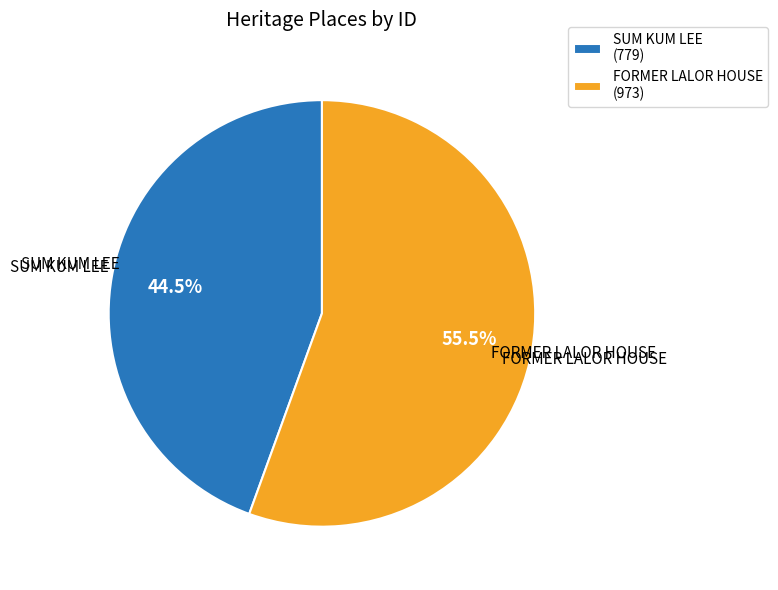

What is the total percentage of SUM KUM LEE and FORMER LALOR HOUSE?

100.0%